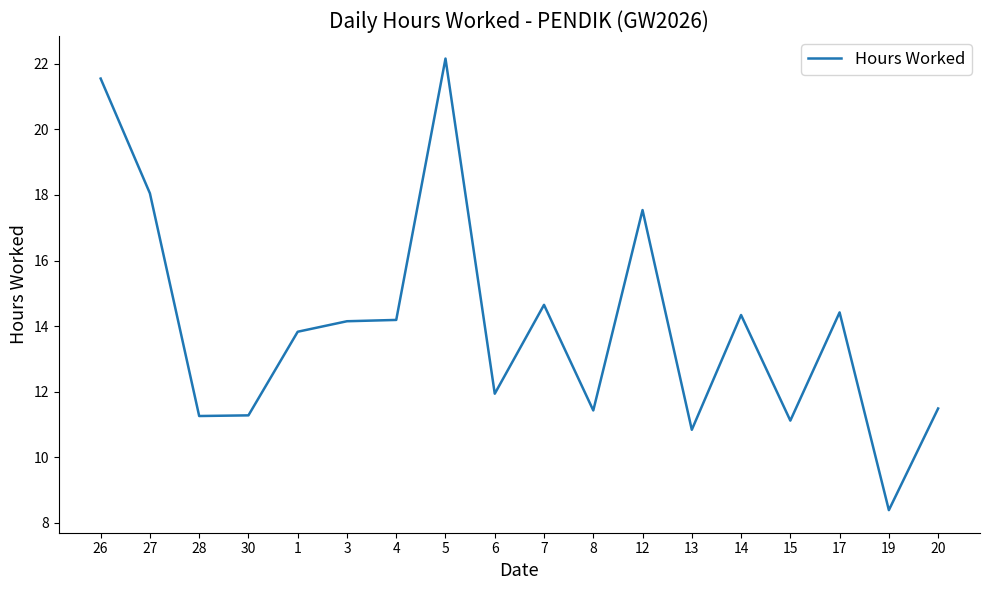

The value at 12 is 6.3. True or false?

False